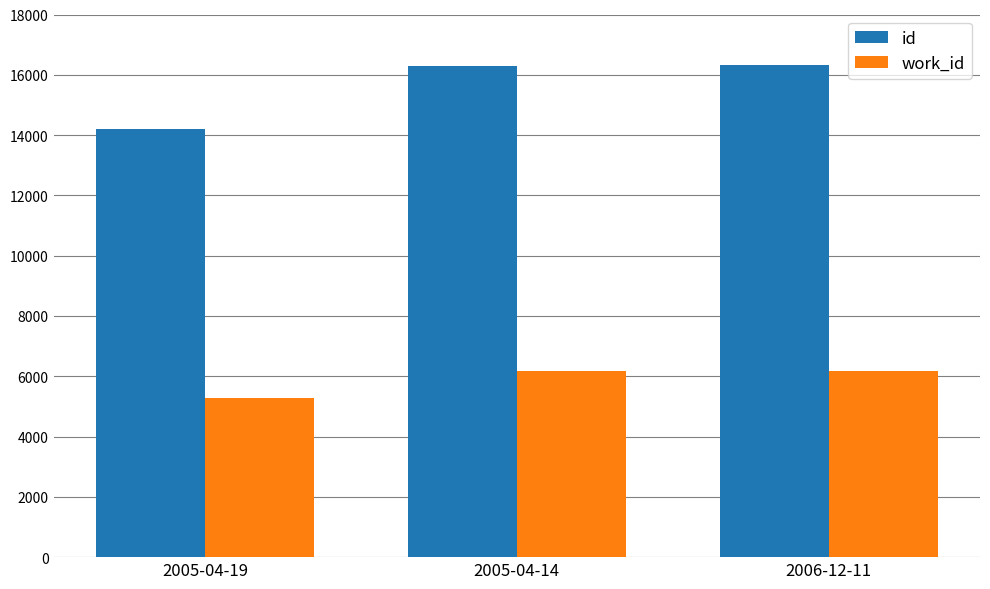

How many bars are there in each group?

2